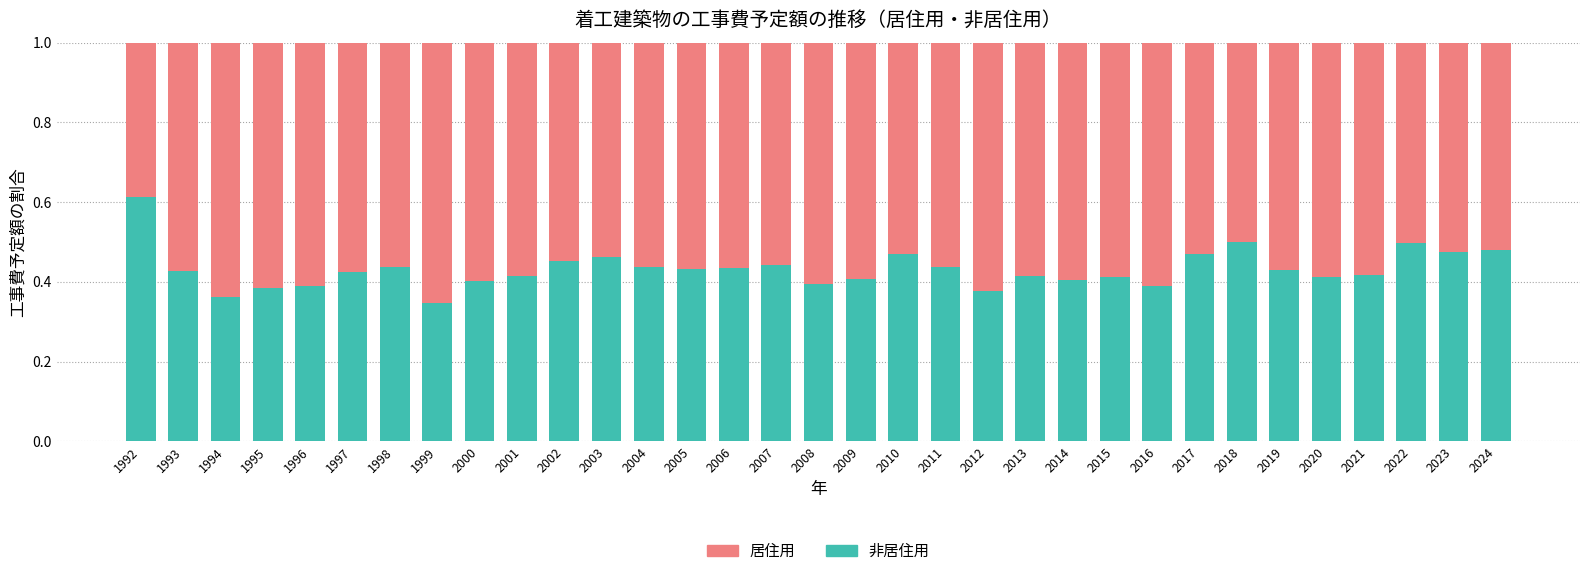

What is the total value across all series at 2019?

1.0